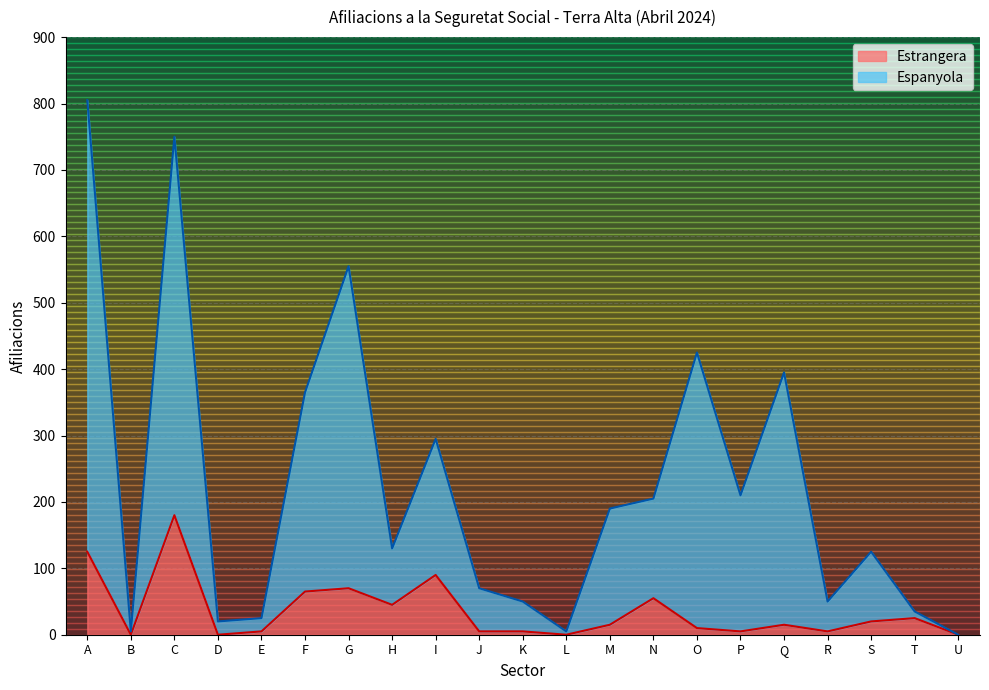

True or false: Estrangera and Espanyola cross at least once.

False